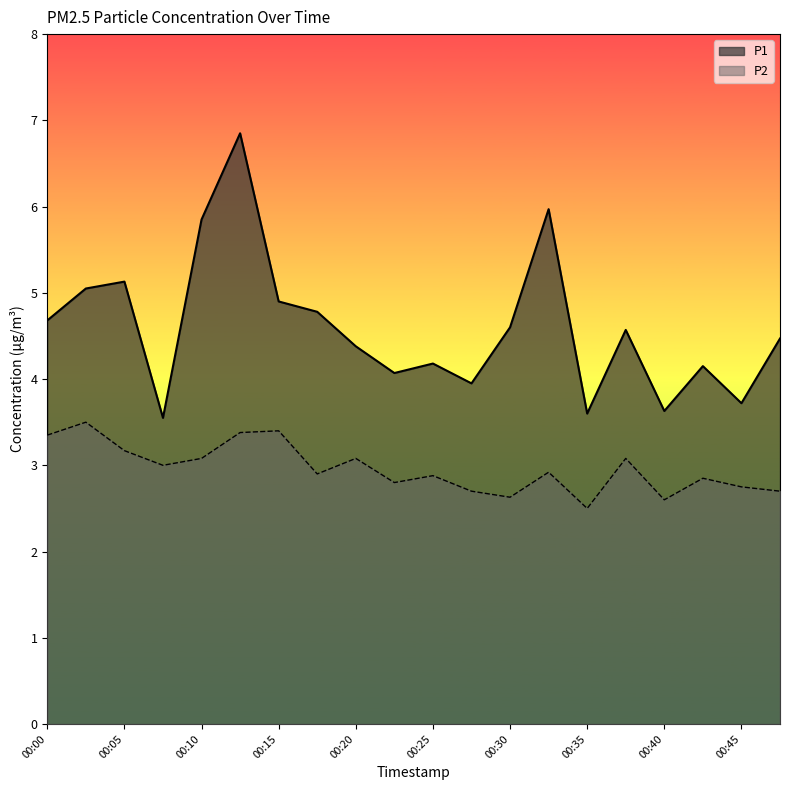

What is the average value of the P2 series?

3.0